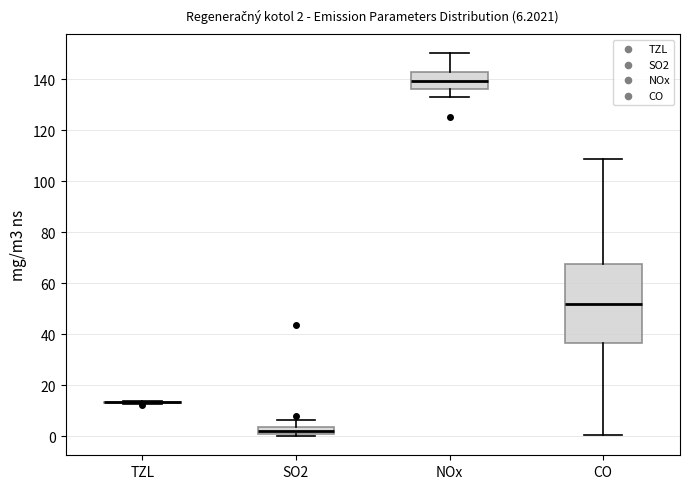

Which box is the tallest, from its lower edge to its upper edge?

CO